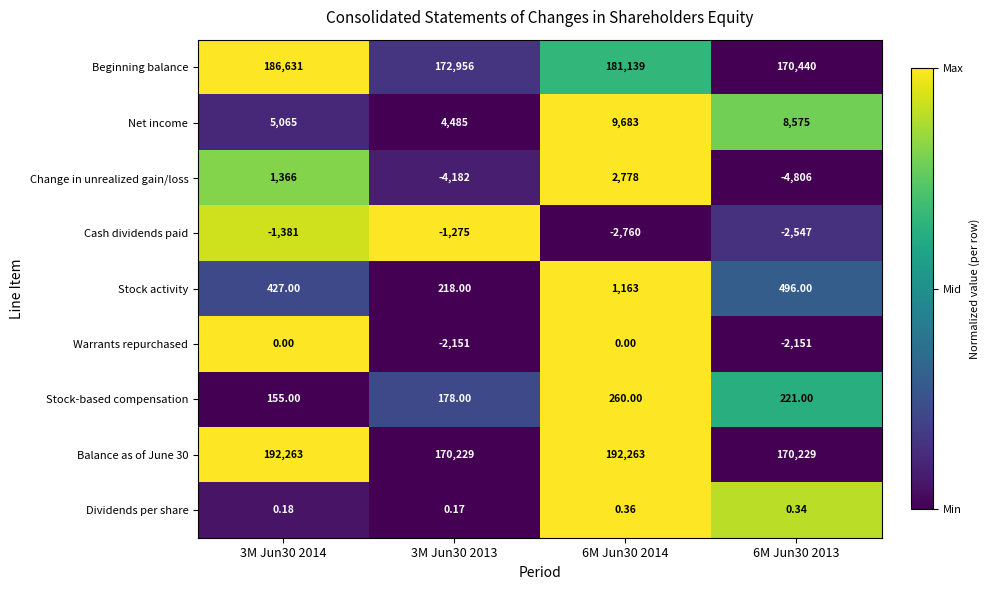

Which series has the largest total across all categories?

Balance as of June 30